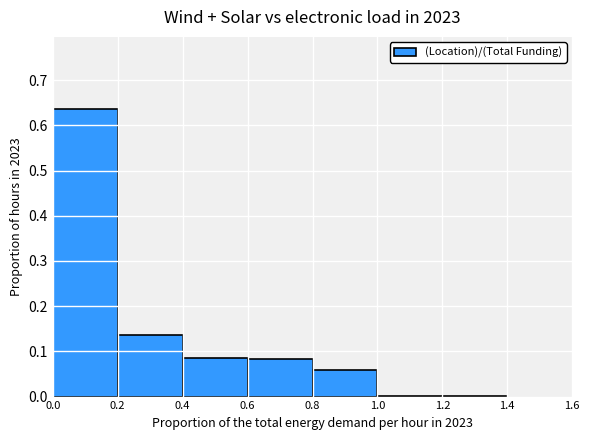

What is the sum of all values?

1.0